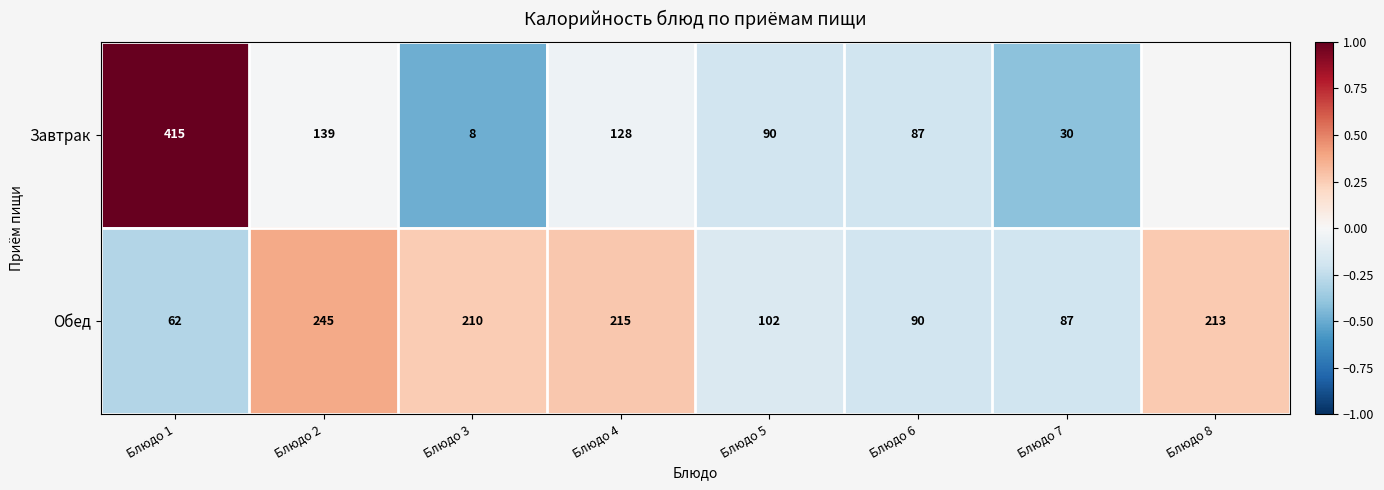

What is the approximate value of Обед at Блюдо 5, to the nearest 10?

100